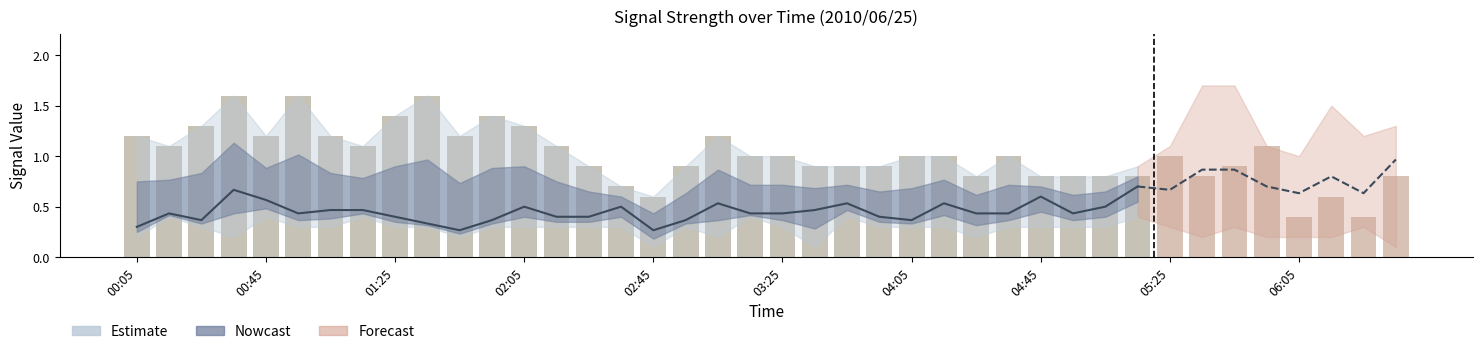

Is the value of 7.022 at 01:55 greater than the value of 10.125 at 04:05?

No